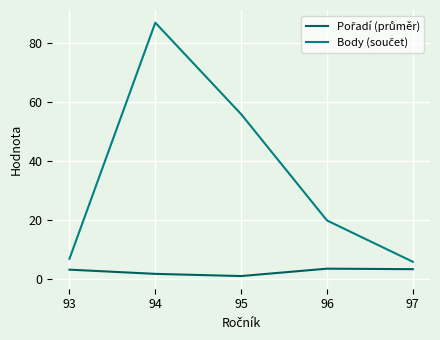

What is the difference between the highest and lowest values at 93?

3.7